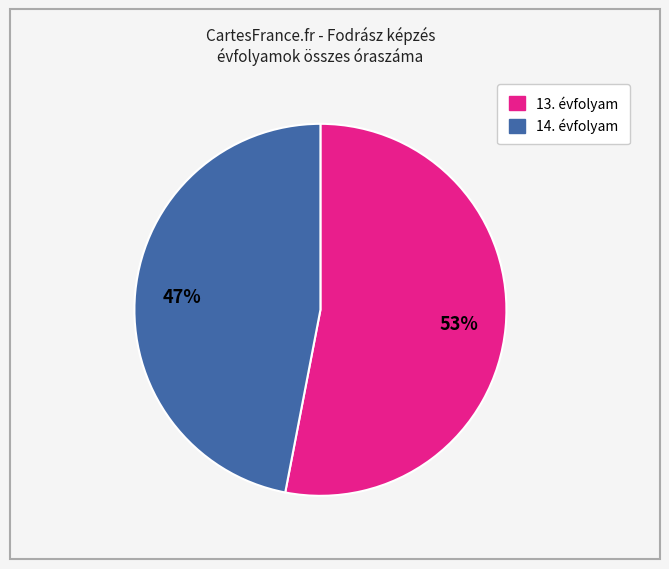

Is the sum of 13. évfolyam and 14. évfolyam greater than half?

Yes